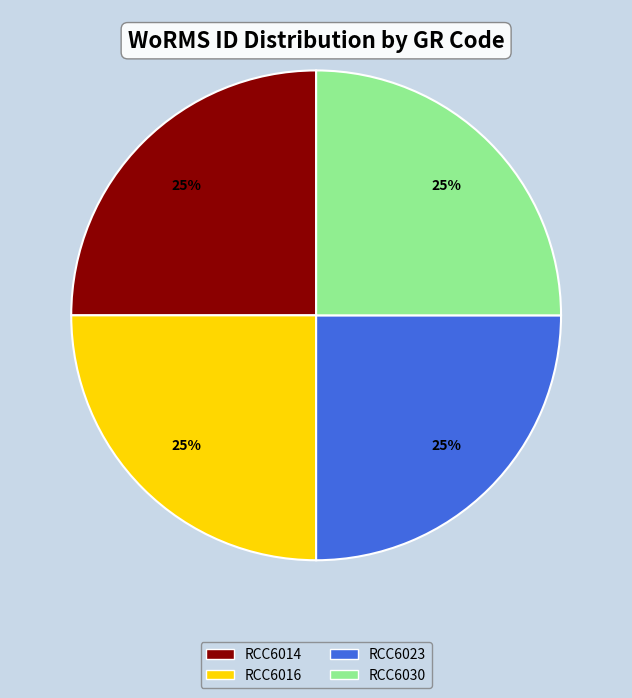

Does any single category account for the majority?

No